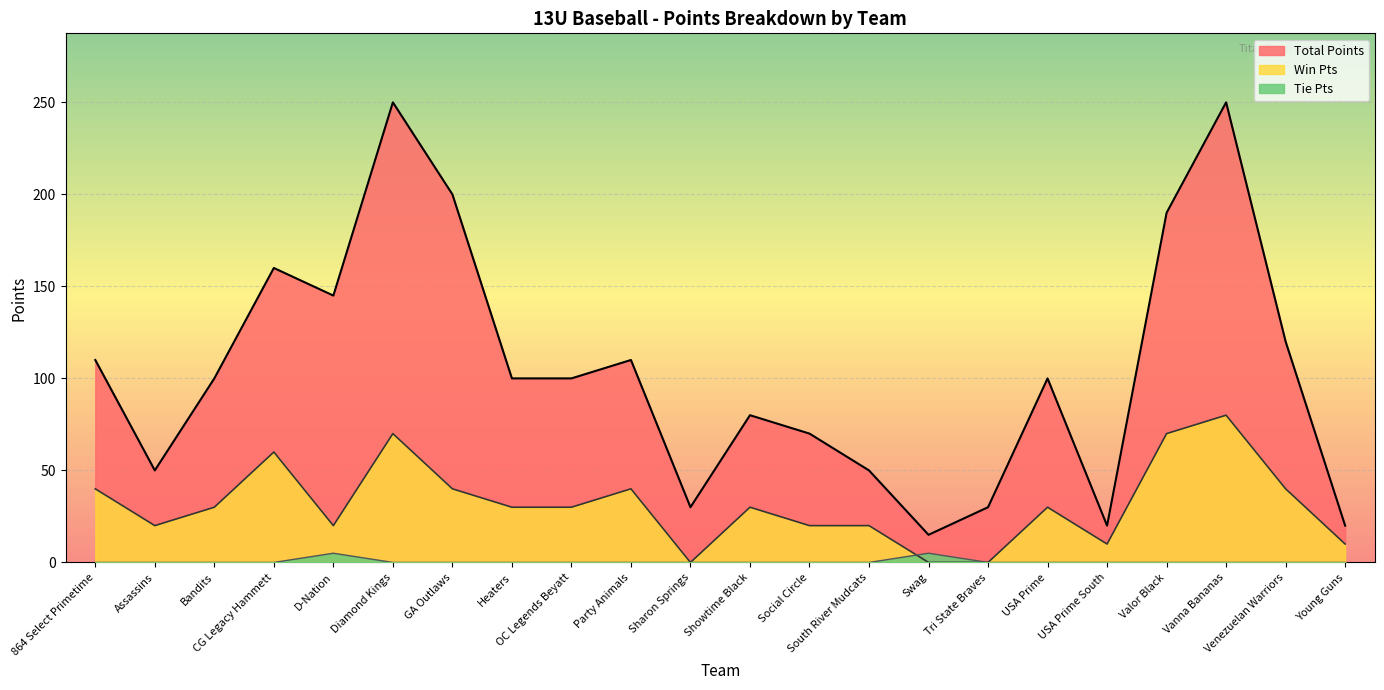

Which category has the lowest value in the Tie Pts series?

864 Select Primetime